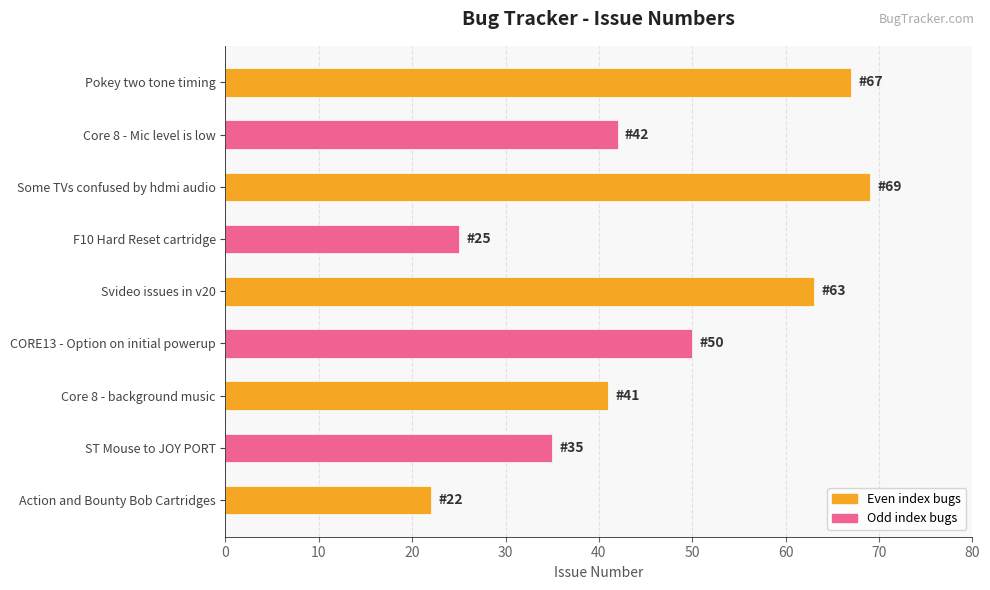

Where is the data nearest to the value 45?

Core 8 - Mic level is low